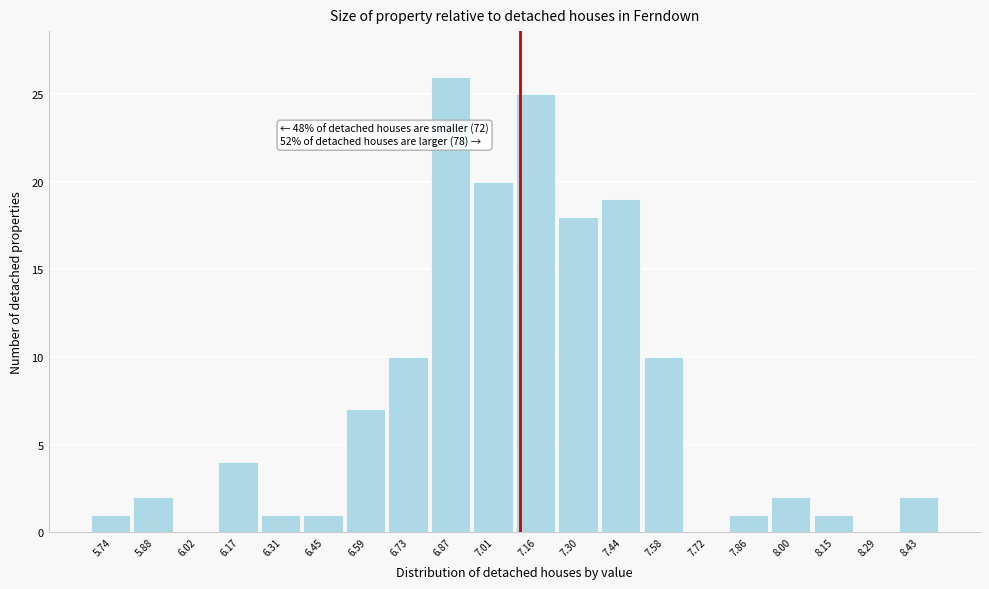

Which range on the x-axis has the tallest bar?

6.80 to 6.94